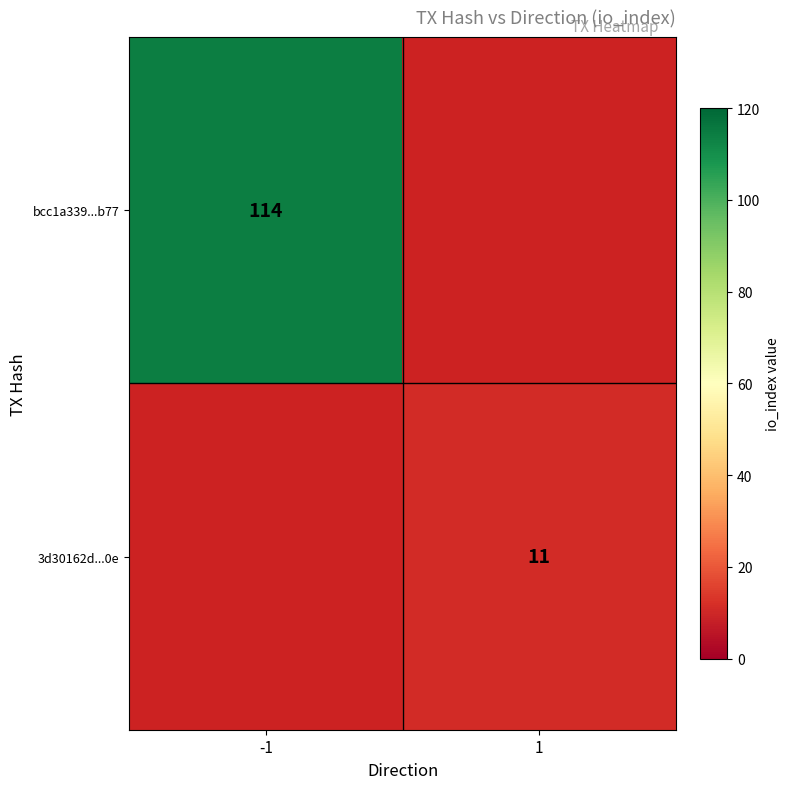

Is it true that bcc1a339...b77 equals 53 at -1?

False